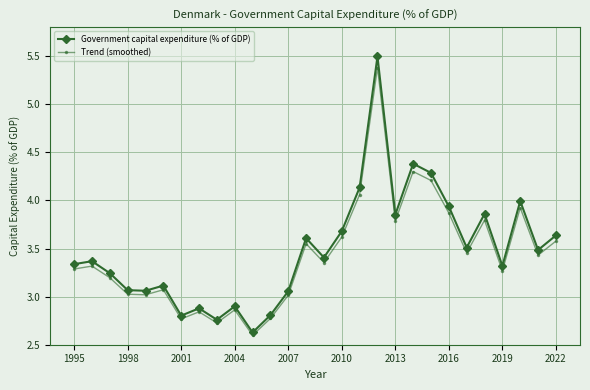

At how many categories does at least one series exceed 2?

28